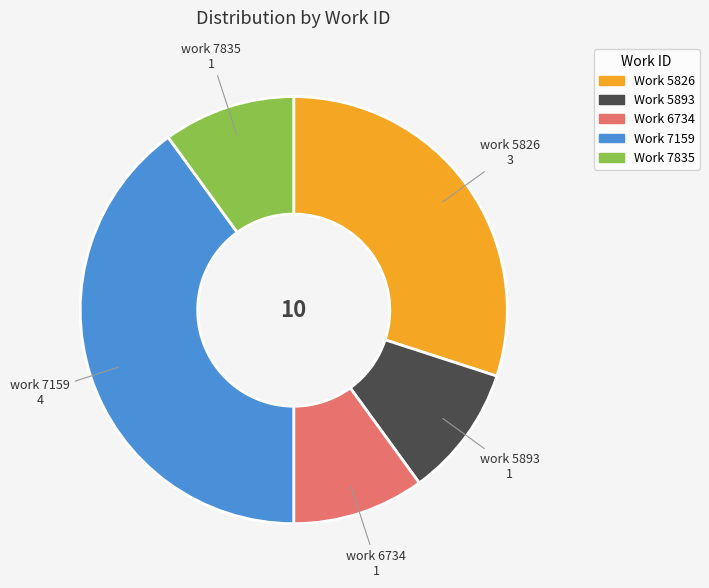

Is it true that work 5893 is 2% of the pie?

False